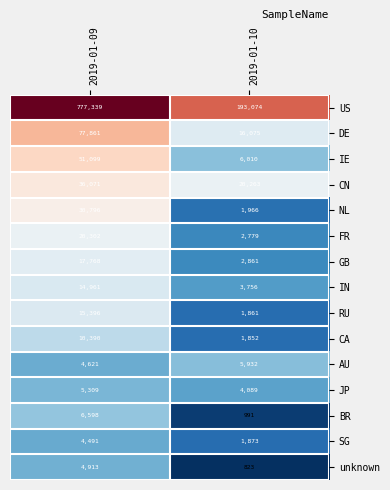

Which series has the largest range (max minus min)?

US